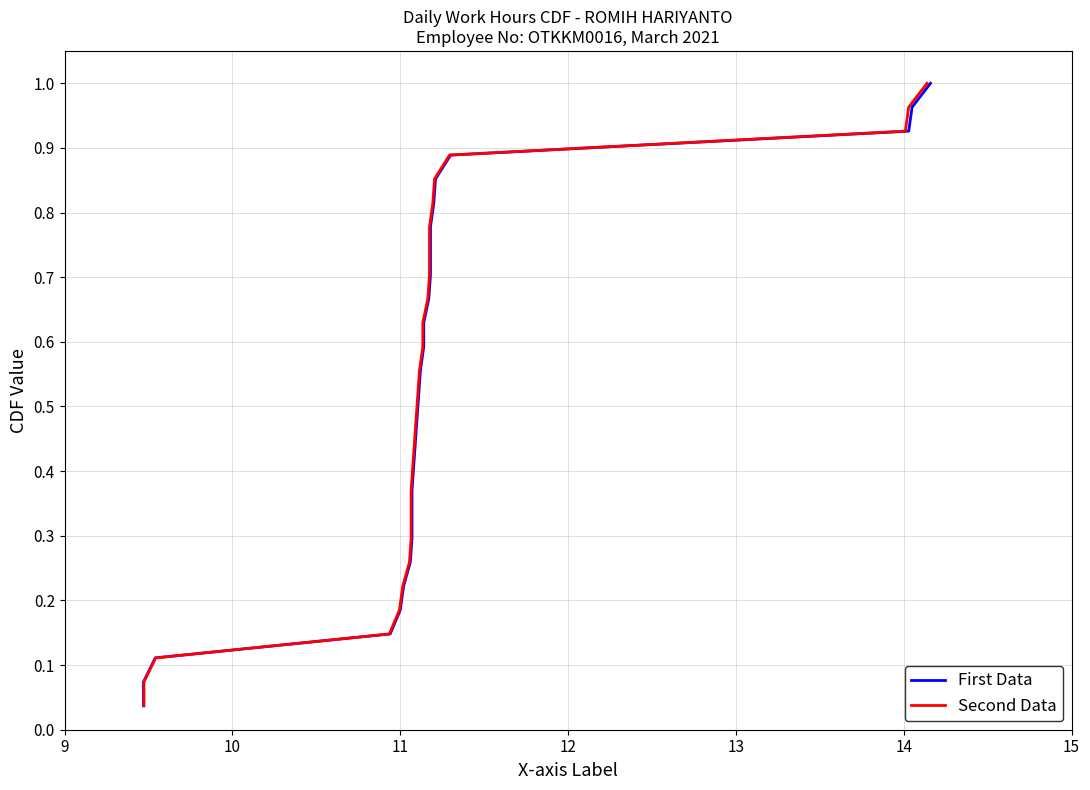

Which series has the widest spread of values?

First Data